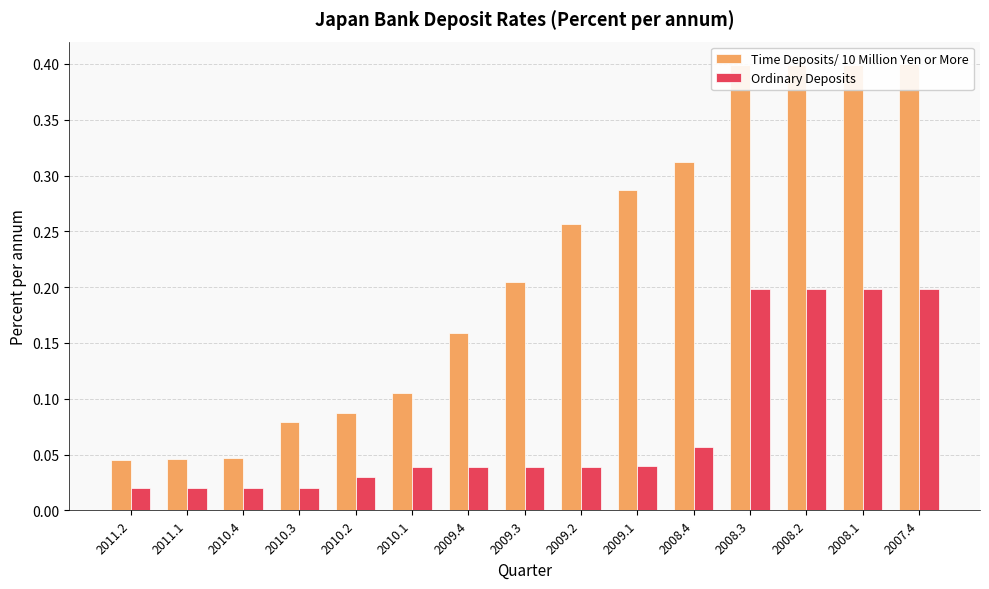

Between 2010.3 and 2009.1, which series saw the biggest shift?

Time Deposits/ 10 Million Yen or More